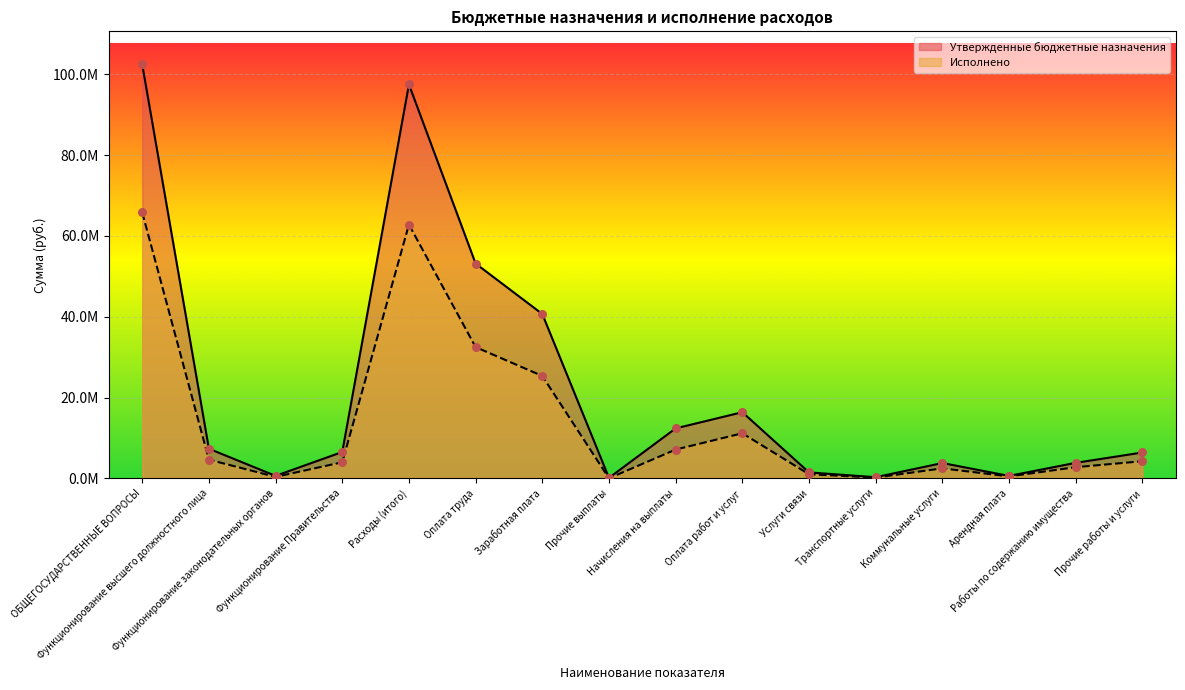

At which category is the sum across all series the highest?

ОБЩЕГОСУДАРСТВЕННЫЕ ВОПРОСЫ